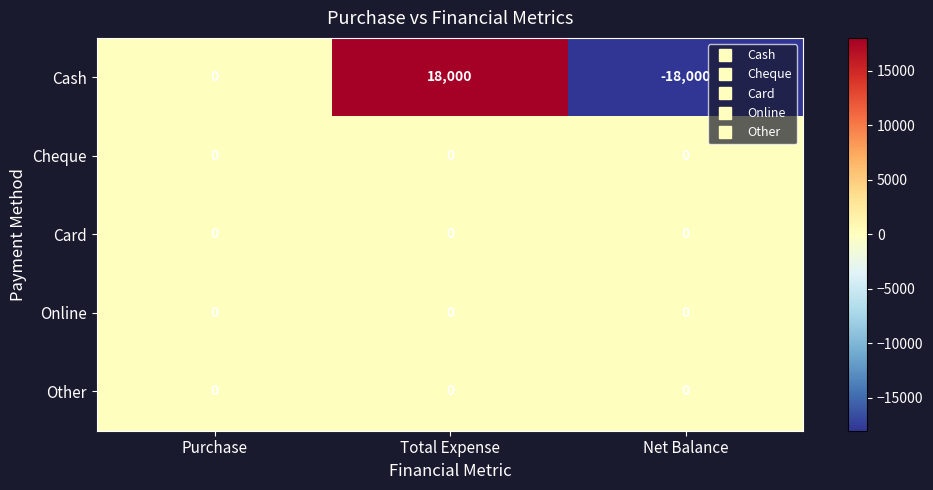

At which label does Cash reach its peak?

Total Expense